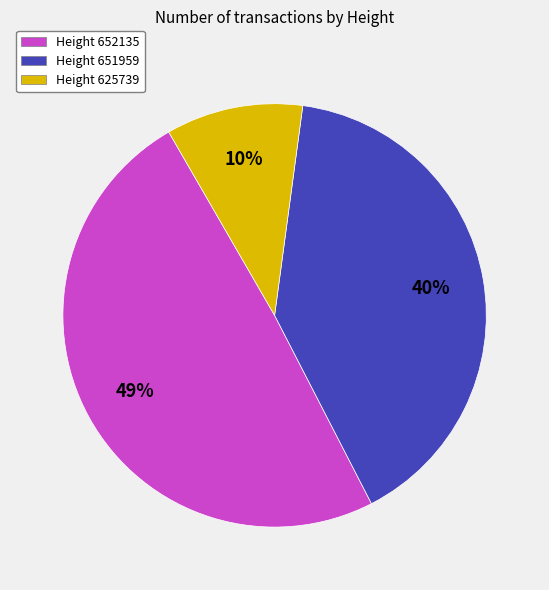

Do Height 625739 and Height 652135 together represent more than half of the pie?

Yes